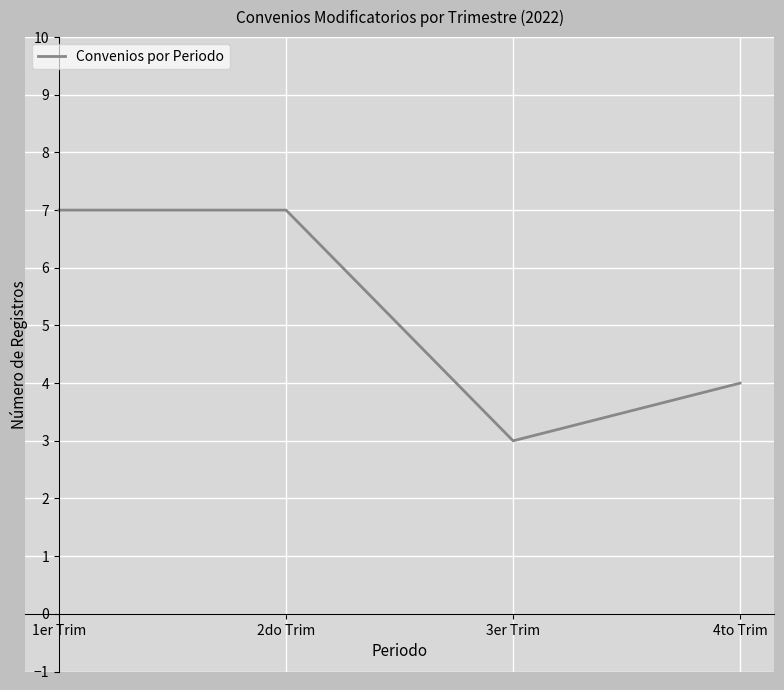

Which category has the lowest value across all series?

3er Trim